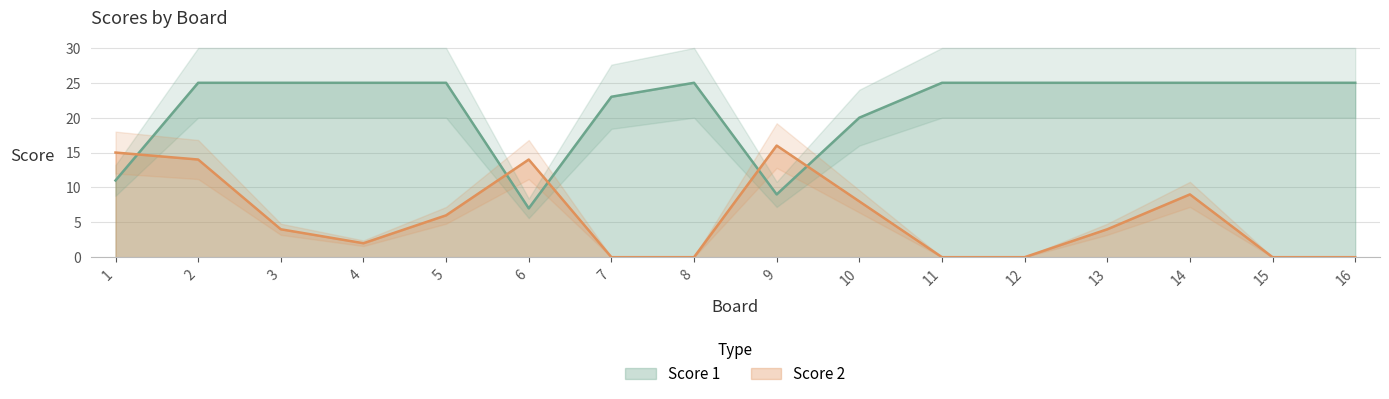

At which category does Score 2 reach its first local valley?

4